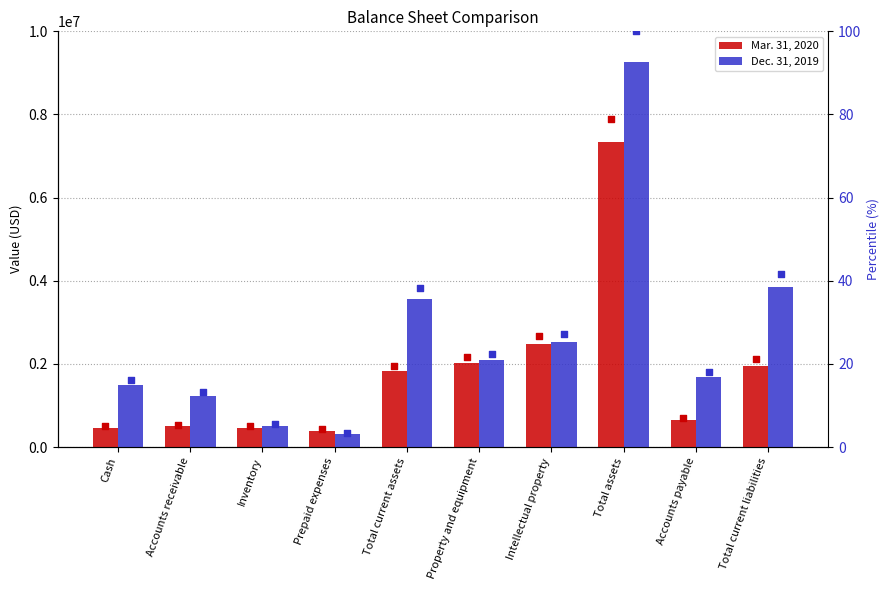

Is the value of Dec. 31, 2019 at Accounts payable greater than the value of Mar. 31, 2020 at Total current assets?

No